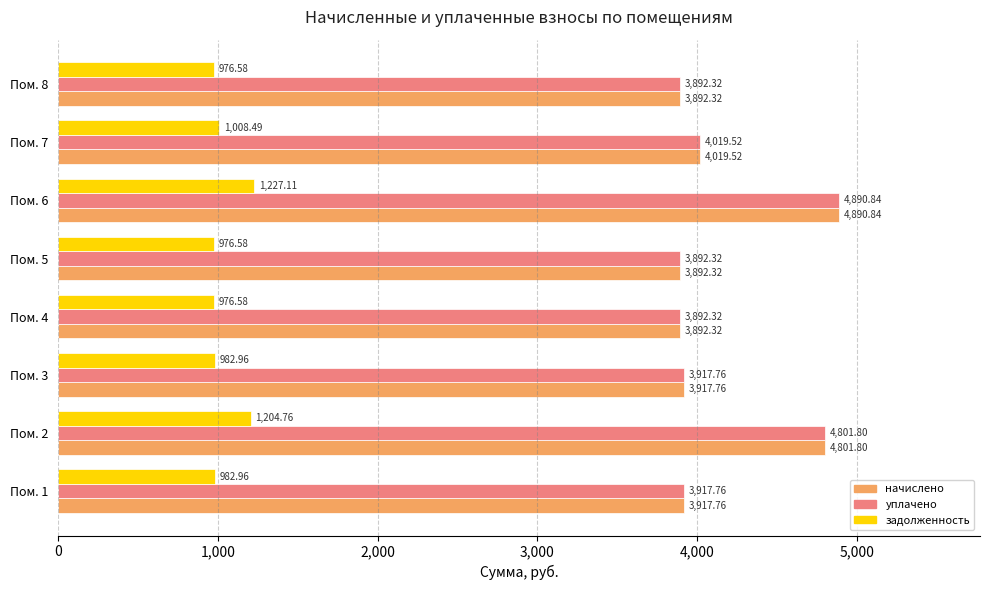

What is the difference between the highest and lowest values at Пом. 7?

3011.0